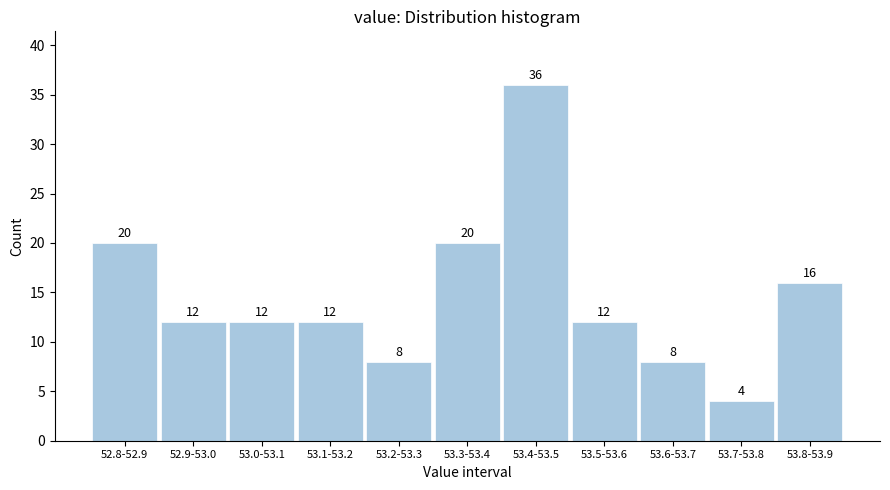

Reading left to right, transcribe all the data shown in this chart.

52.8-52.9=20	52.9-53.0=12	53.0-53.1=12	53.1-53.2=12	53.2-53.3=8	53.3-53.4=20	53.4-53.5=36	53.5-53.6=12	53.6-53.7=8	53.7-53.8=4	53.8-53.9=16